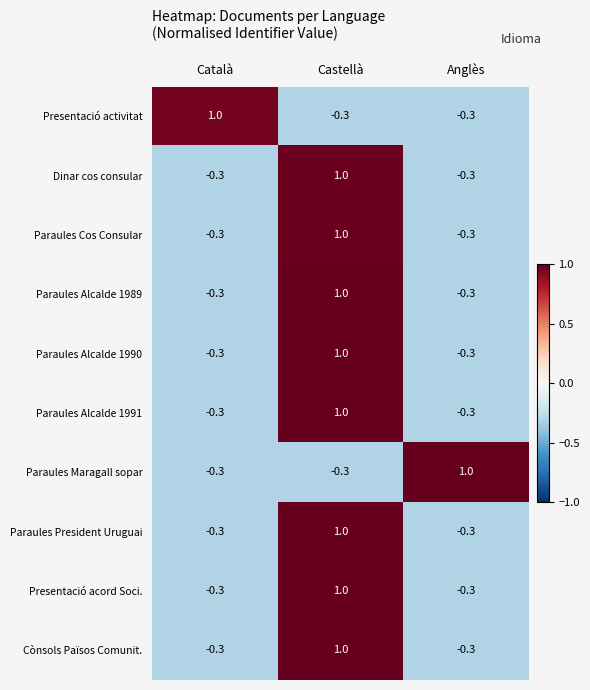

At which label does Paraules Alcalde 1989 reach its peak?

Castellà